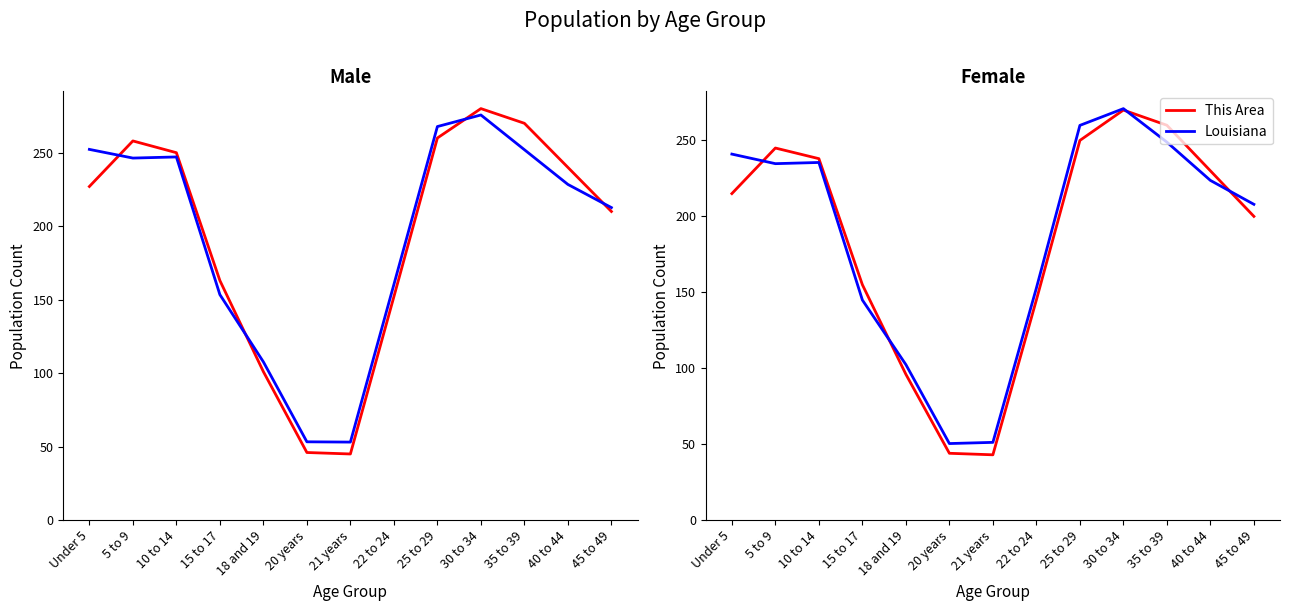

At how many categories does at least one series exceed 231?

6